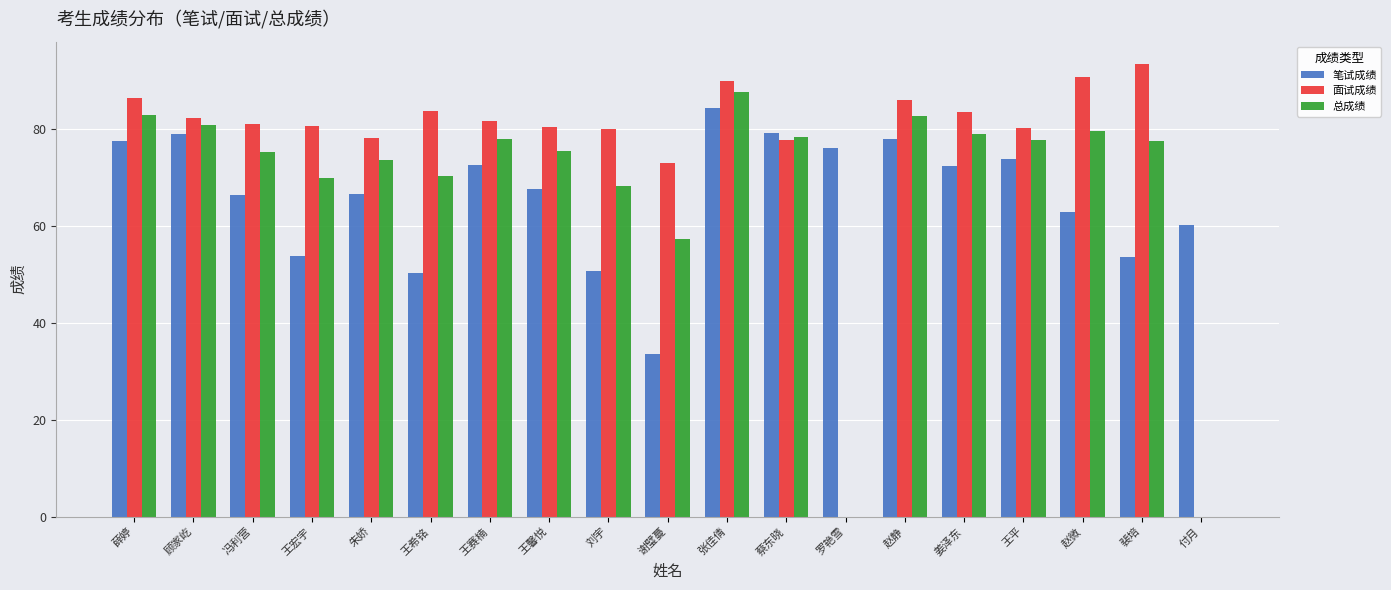

True or false: 面试成绩 has a value of 36.3 at 王宏宇.

False